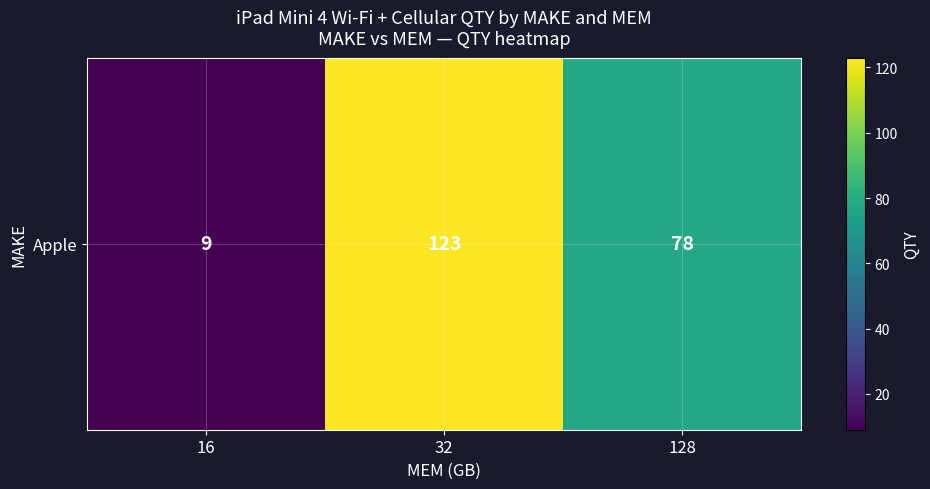

Where does the data first go above 78?

32